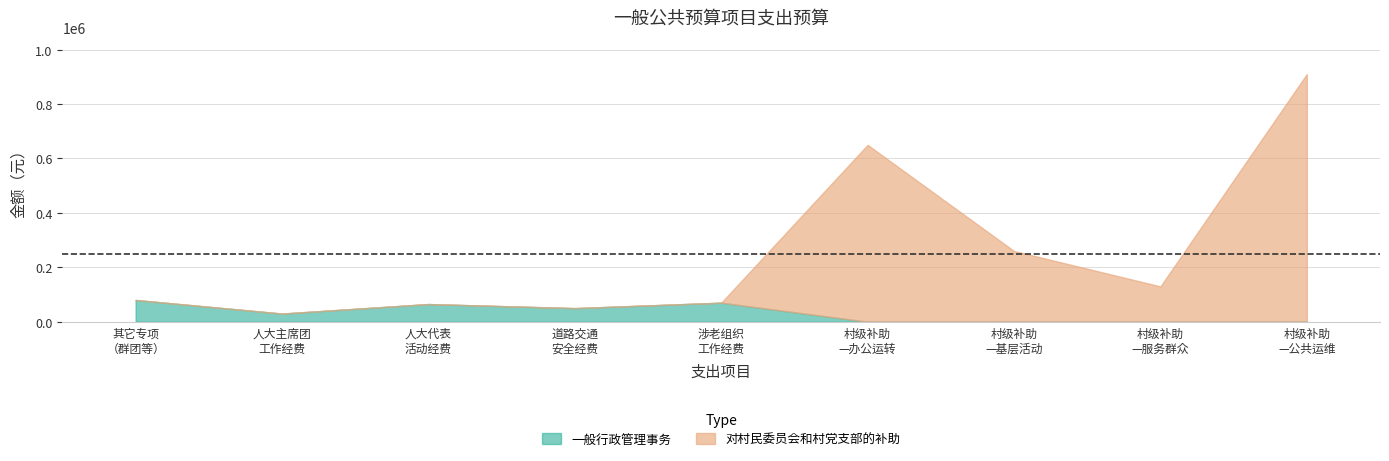

True or false: 一般行政管理事务 and 对村民委员会和村党支部的补助 cross at least once.

False